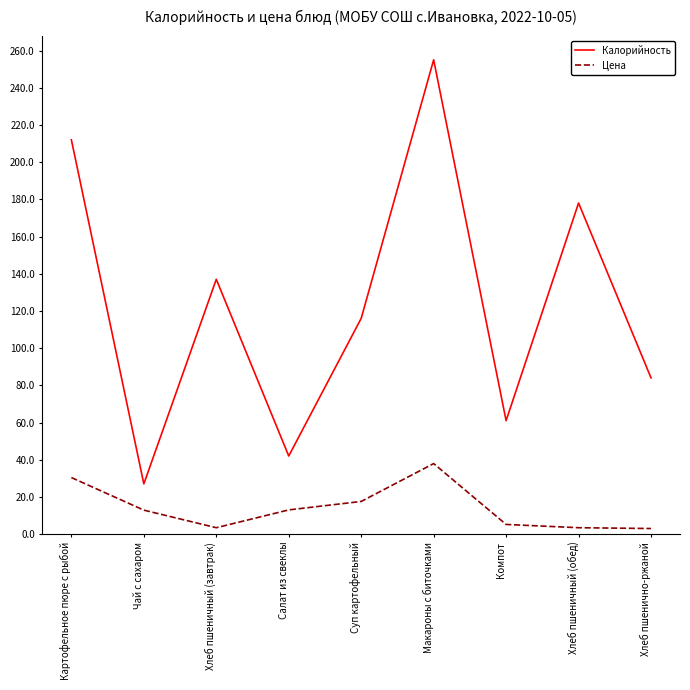

What is the difference between the highest and lowest values at Суп картофельный?

98.4